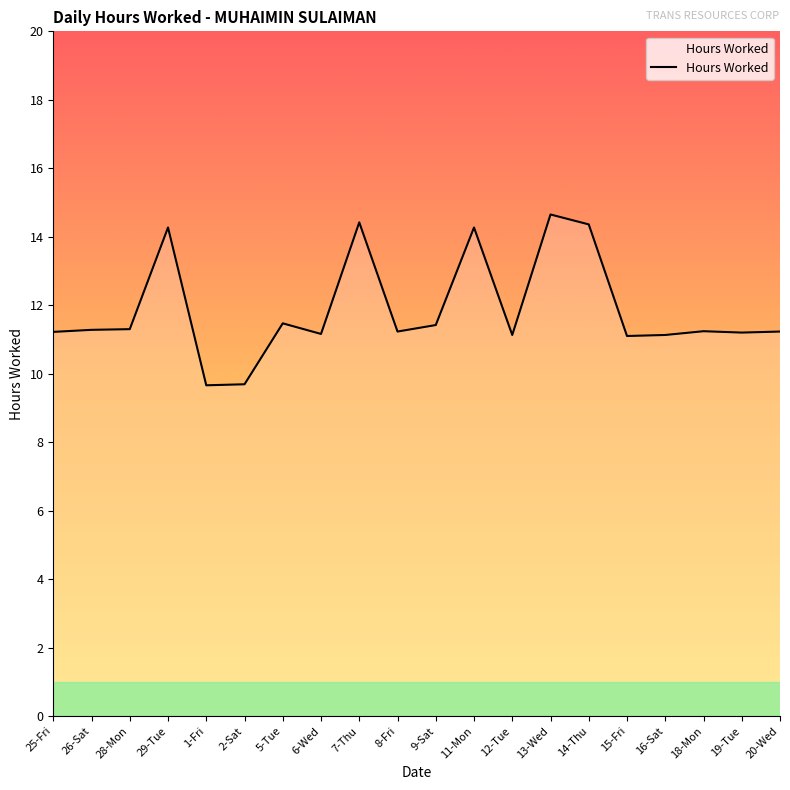

What value does the data have at 29-Tue?

14.3